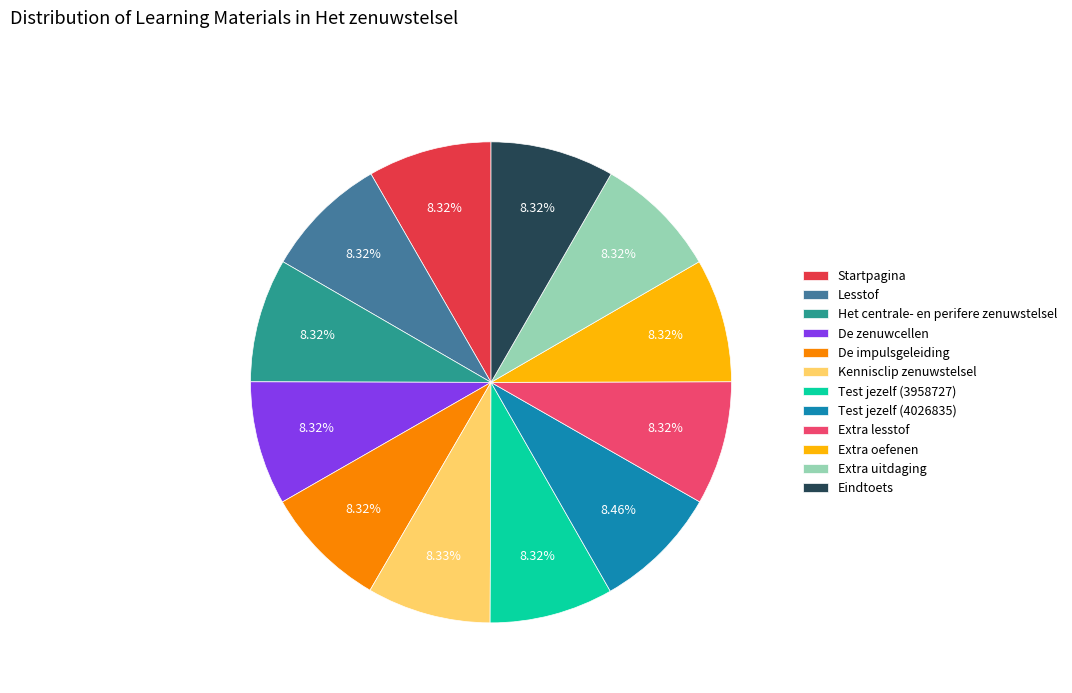

Does Startpagina account for over 50% of the chart?

No